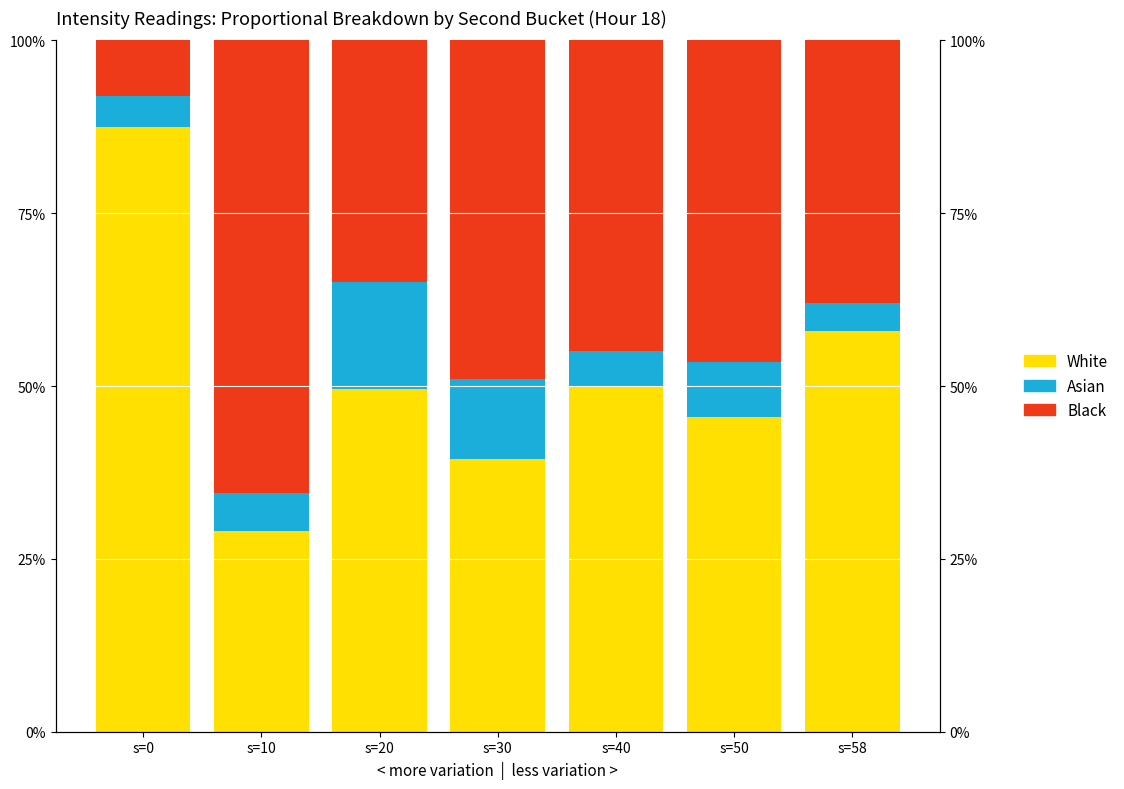

How many values in the White series are below 49?

3